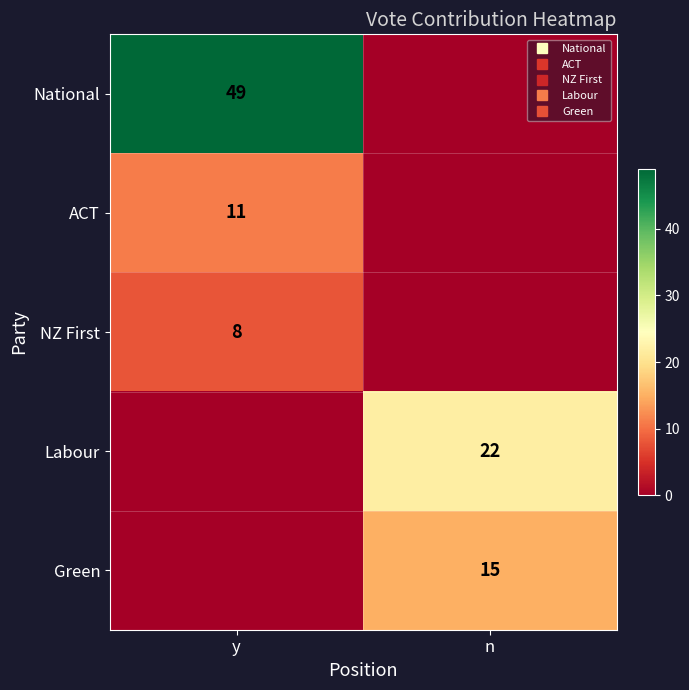

At y, list the series in order from smallest to largest.

Labour, Green, NZ First, ACT, National